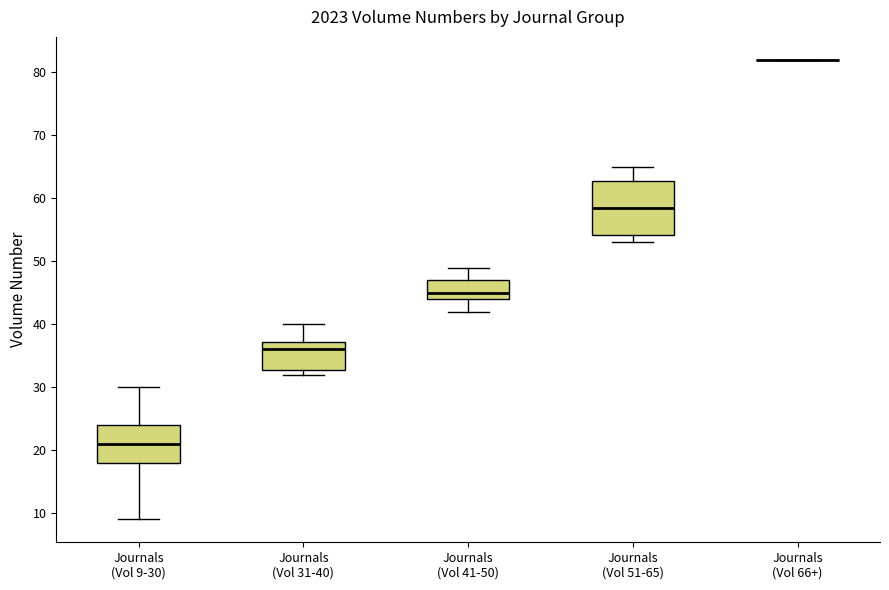

Reading left to right, read every box against the y-axis: the position of its median line, the range the box covers, and the ends of its whiskers. The values are not printed on the chart, so give them approximately, as read against the axis.

Journals (Vol 9-30): median 21, box 18 to 24, whiskers 9 to 30
Journals (Vol 31-40): median 36, box 33 to 37, whiskers 32 to 40
Journals (Vol 41-50): median 45, box 44 to 47, whiskers 42 to 49
Journals (Vol 51-65): median 59, box 54 to 63, whiskers 53 to 65
Journals (Vol 66+): box collapsed to a line at 82, whiskers 82 to 82